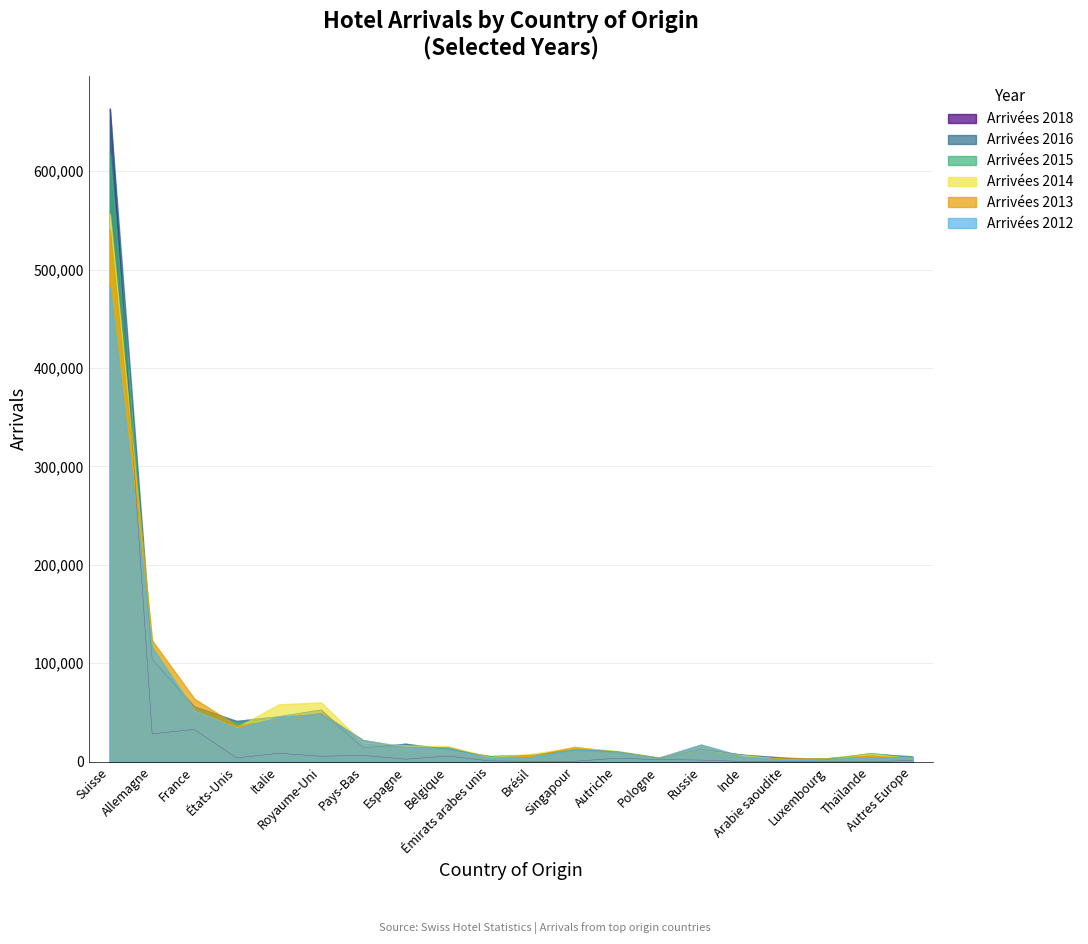

What is the spread (max minus min) of values at Espagne?

15683.7